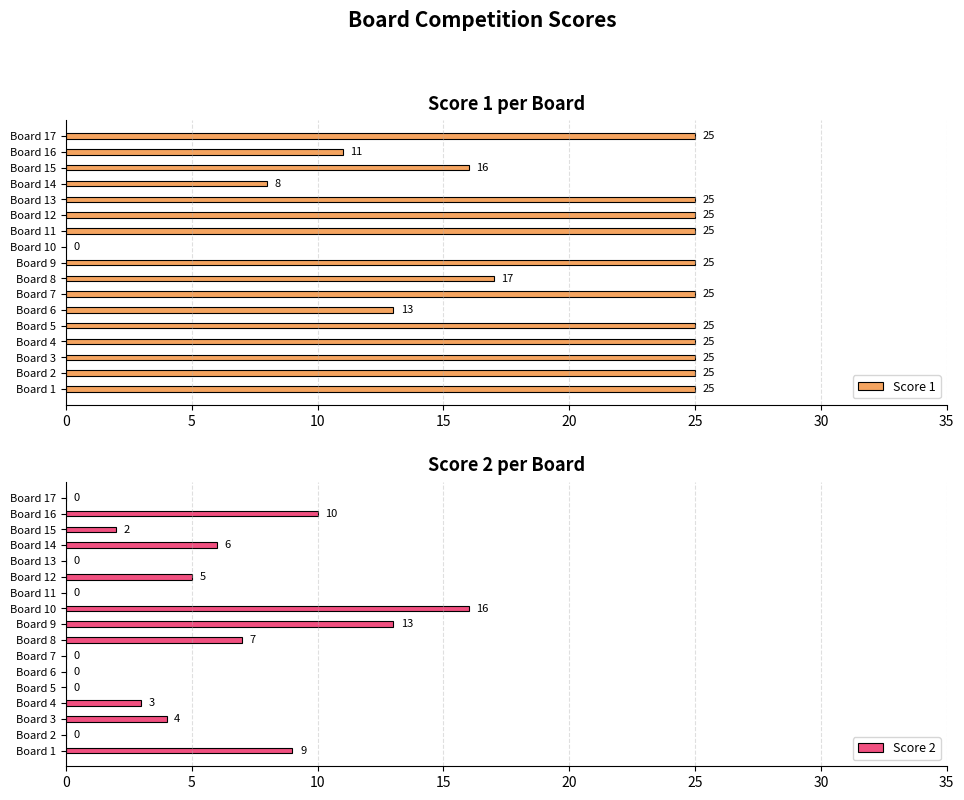

What is the difference between the maximum and minimum values in the Score 1 series?

25